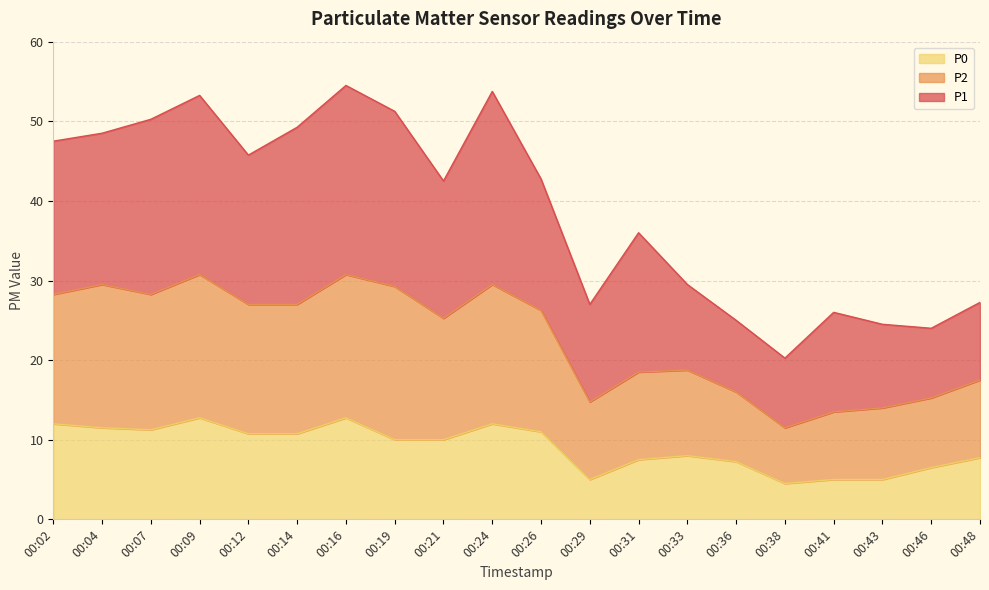

What is the total value across all series at 00:41?

26.0